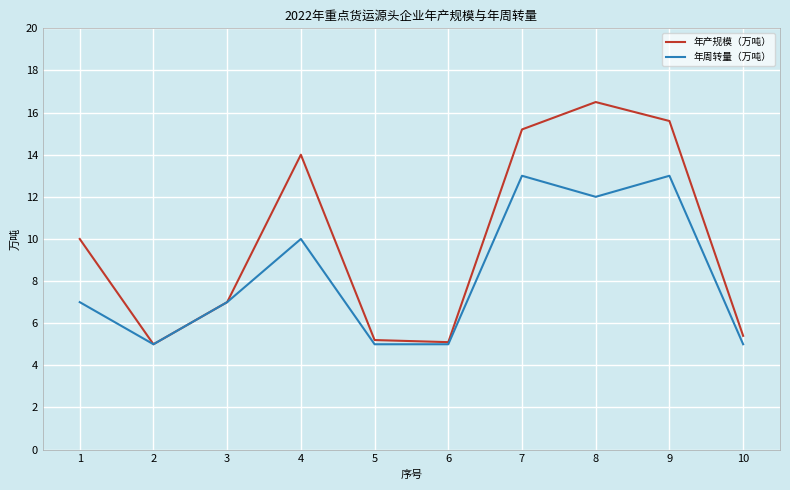

What is the approximate value of 年产规模（万吨） at 4?

14.0